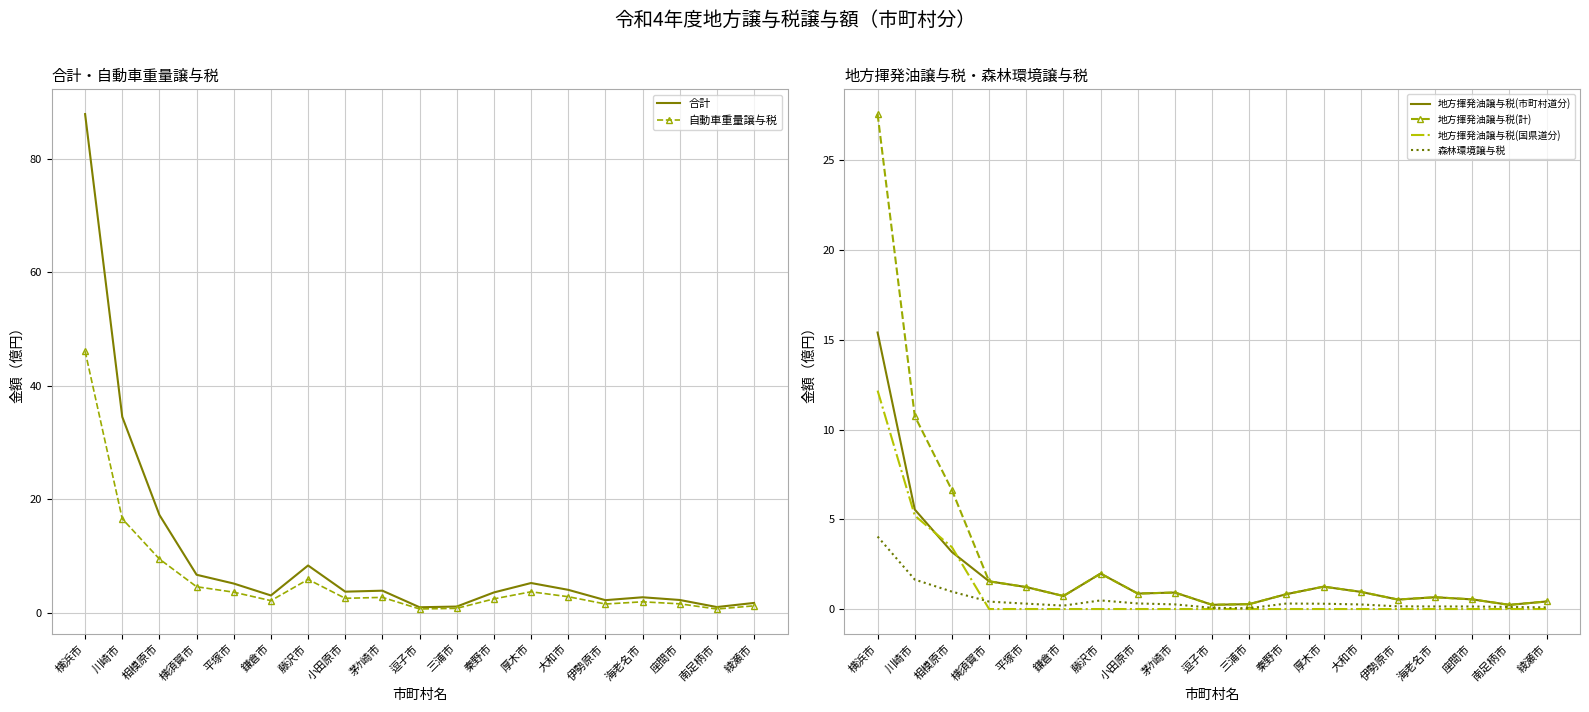

Reading left to right, extract all data points from this chart.

合計: 87.9	34.6	17.3	6.7	5.2	3.1	8.4	3.8	3.9	1.0	1.1	3.6	5.3	4.1	2.3	2.8	2.3	1.0	1.8
自動車重量譲与税: 46.1	16.6	9.5	4.6	3.7	2.2	5.9	2.6	2.8	0.7	0.8	2.5	3.7	2.9	1.6	2.0	1.6	0.7	1.3
地方揮発油譲与税(市町村道分): 15.4	5.5	3.2	1.5	1.2	0.7	2.0	0.9	0.9	0.2	0.3	0.8	1.2	1.0	0.5	0.7	0.5	0.2	0.4
地方揮発油譲与税(計): 27.6	10.8	6.6	1.5	1.2	0.7	2.0	0.9	0.9	0.2	0.3	0.8	1.2	1.0	0.5	0.7	0.5	0.2	0.4
地方揮発油譲与税(国県道分): 12.2	5.2	3.4	0.0	0.0	0.0	0.0	0.0	0.0	0.0	0.0	0.0	0.0	0.0	0.0	0.0	0.0	0.0	0.0
森林環境譲与税: 4.0	1.6	1.0	0.4	0.3	0.2	0.5	0.3	0.3	0.1	0.0	0.3	0.3	0.3	0.1	0.1	0.1	0.1	0.1